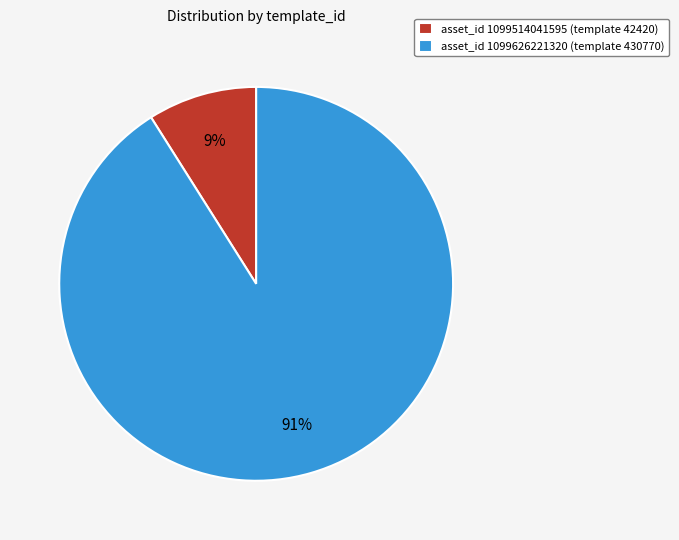

Is the sum of asset_id 1099626221320 (template 430770) and asset_id 1099514041595 (template 42420) greater than half?

Yes